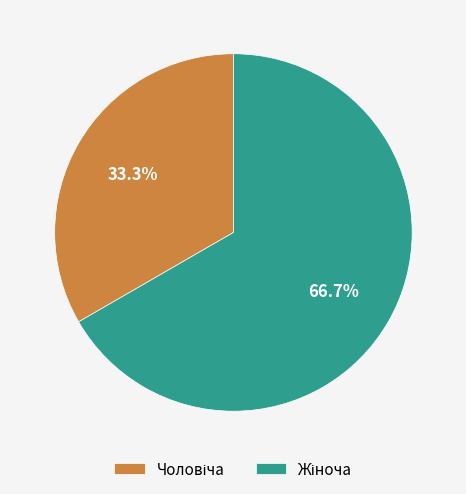

Is there any slice that represents more than half of the pie?

Yes